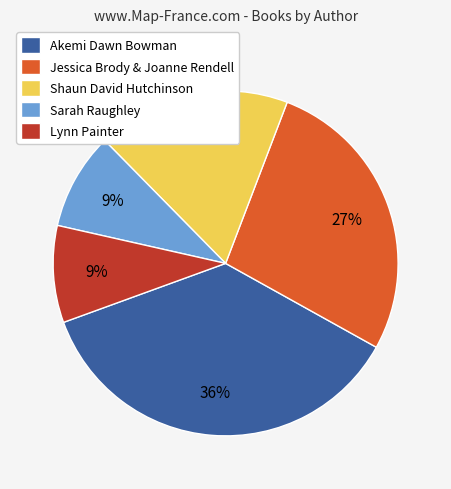

To the nearest percent, what percentage of the pie is Sarah Raughley?

9%